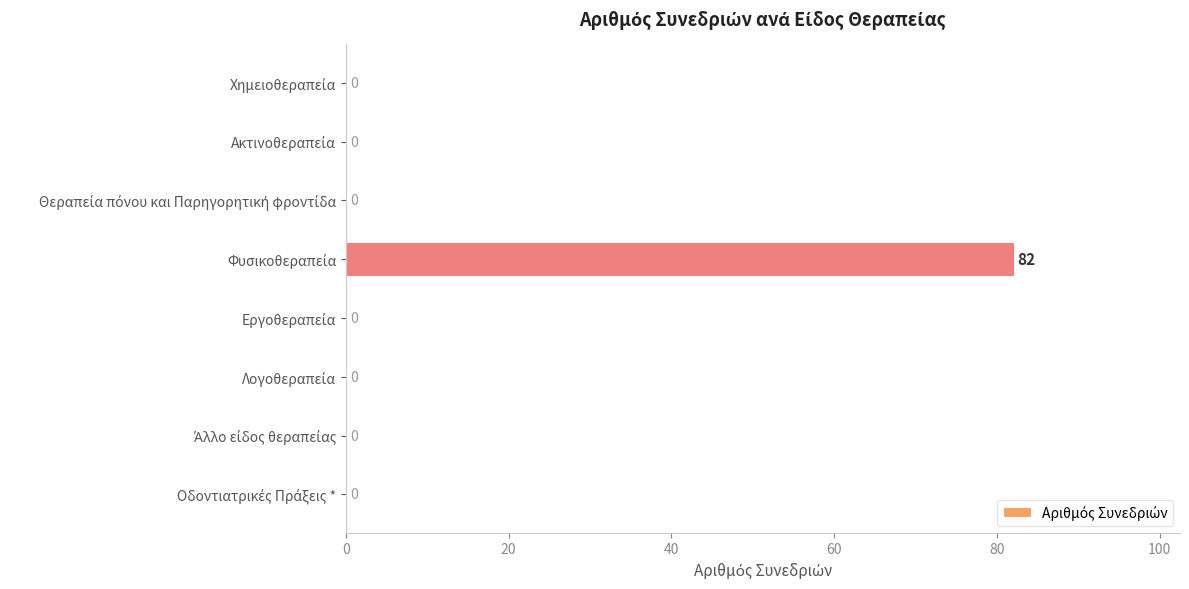

What is the sum of all values?

82